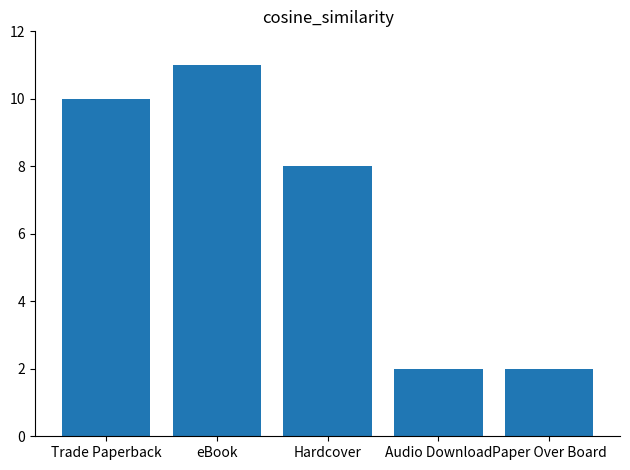

Where does the data first go above 8?

Trade Paperback